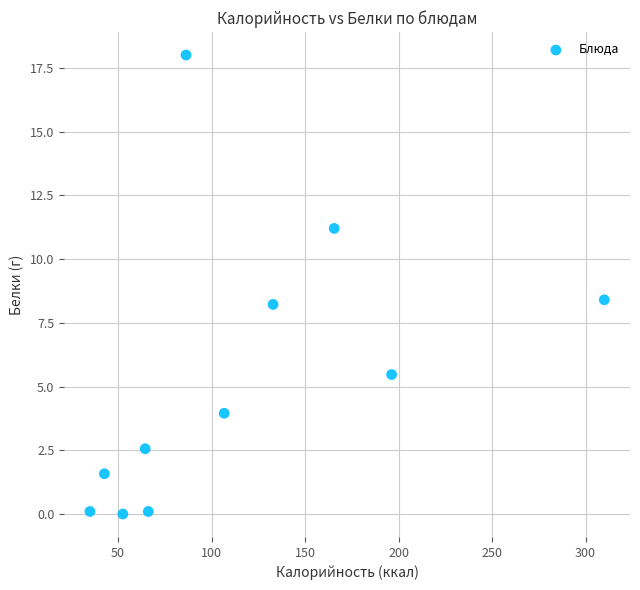

What is the average X value?

114.5